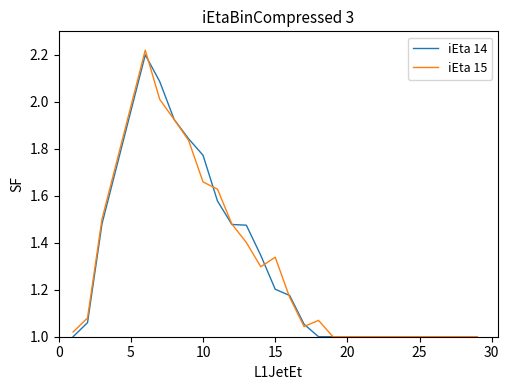

True or false: iEta 14 has more than 0 interior local peaks.

True